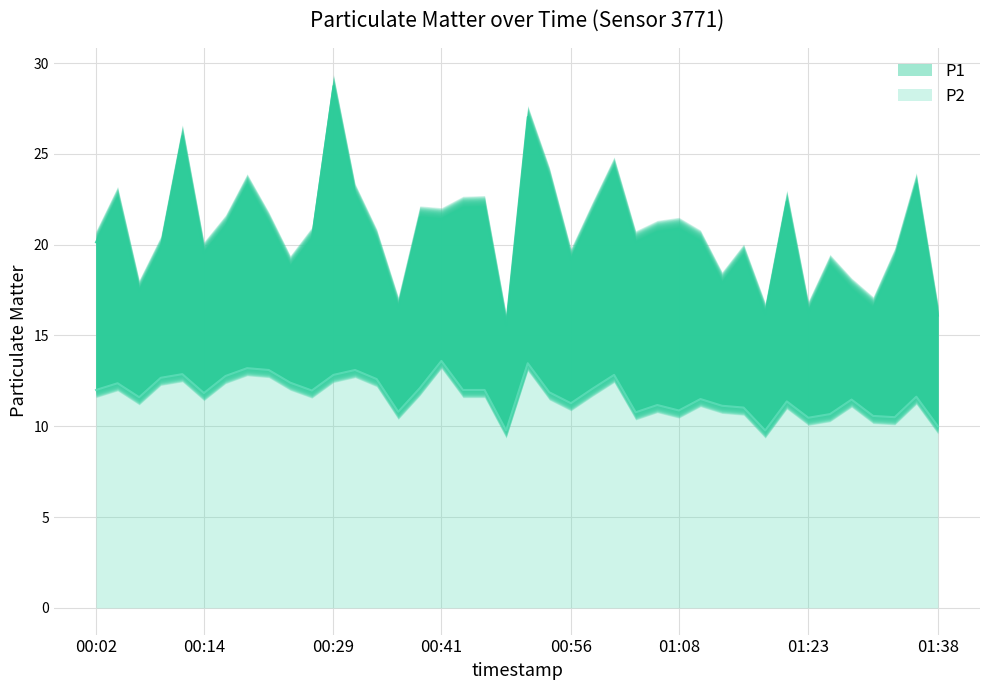

Where is P2 nearest to the value 11?

01:16